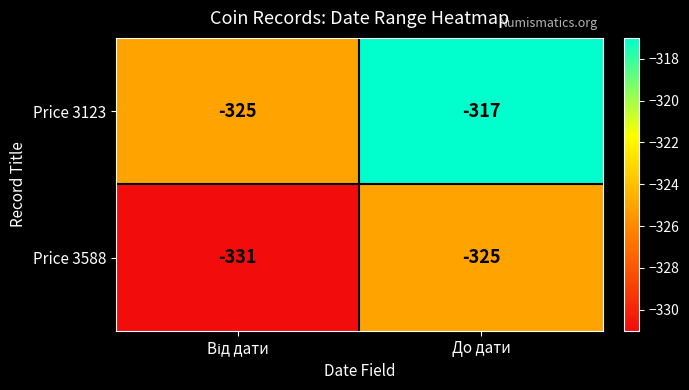

Rank the series by their maximum value, from highest to lowest.

Price 3123, Price 3588